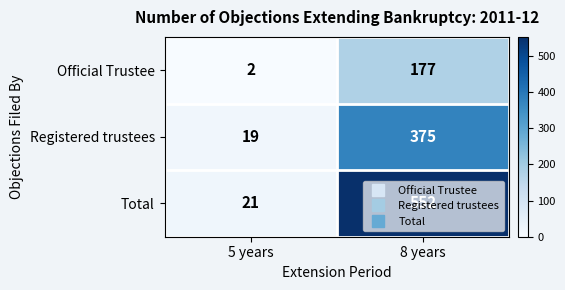

Is it true that Official Trustee equals 0 at 5 years?

False